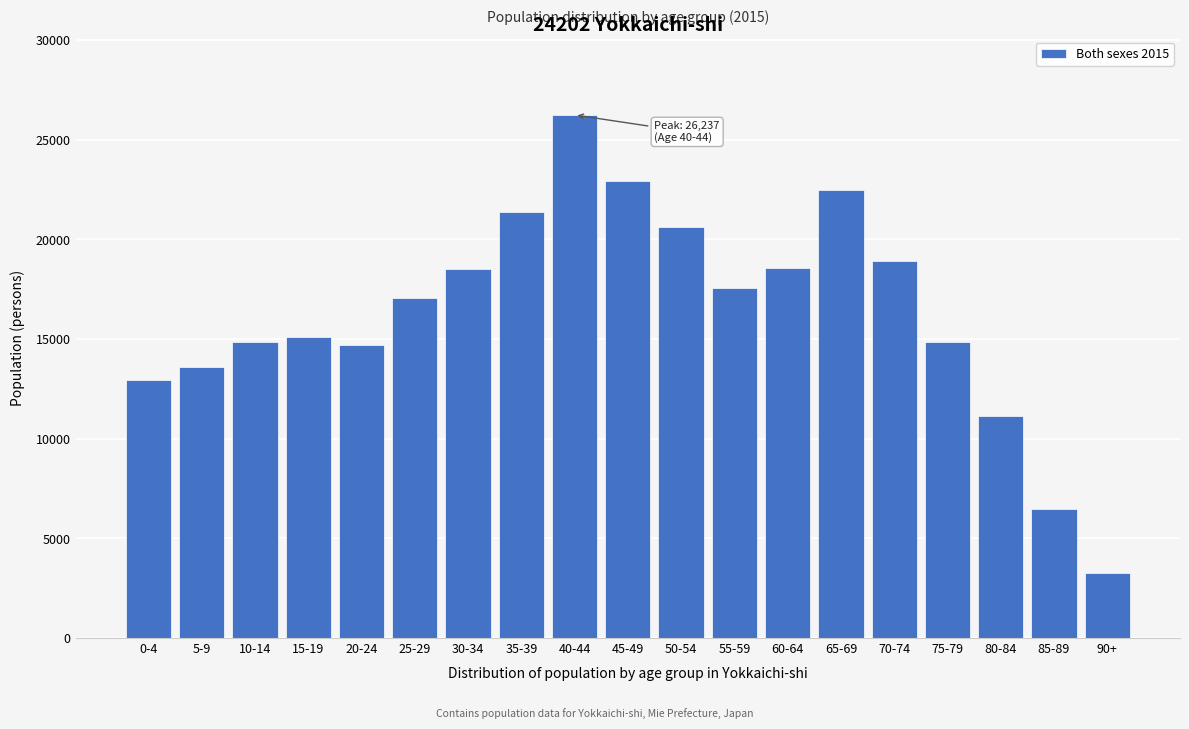

Read the value at 25-29, to the nearest 100.

17000